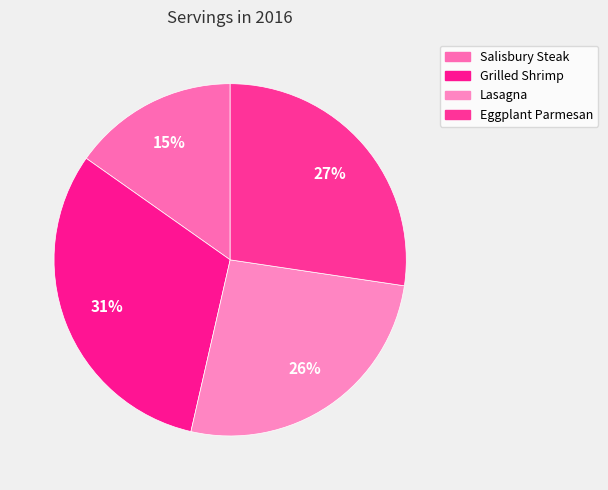

True or false: Eggplant Parmesan accounts for 39% of the total.

False